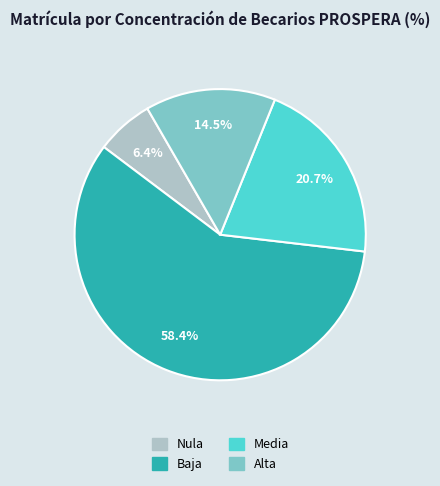

To the nearest percent, what is the average slice percentage?

25%